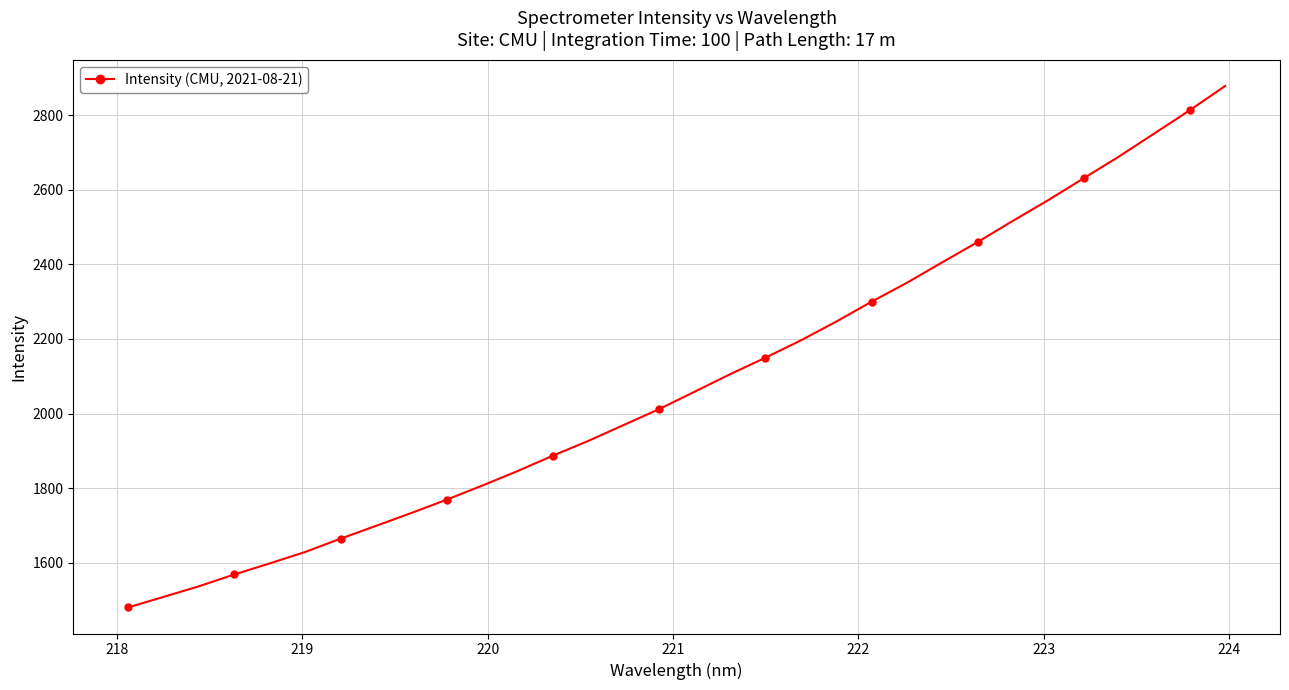

True or false: there are more than 2 points higher than both neighbors.

False